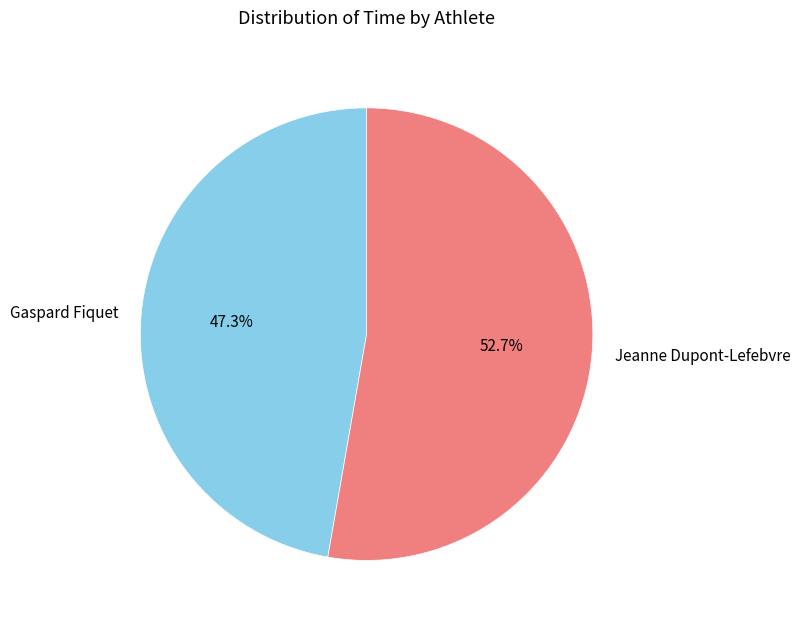

Count the number of slices in the pie.

2